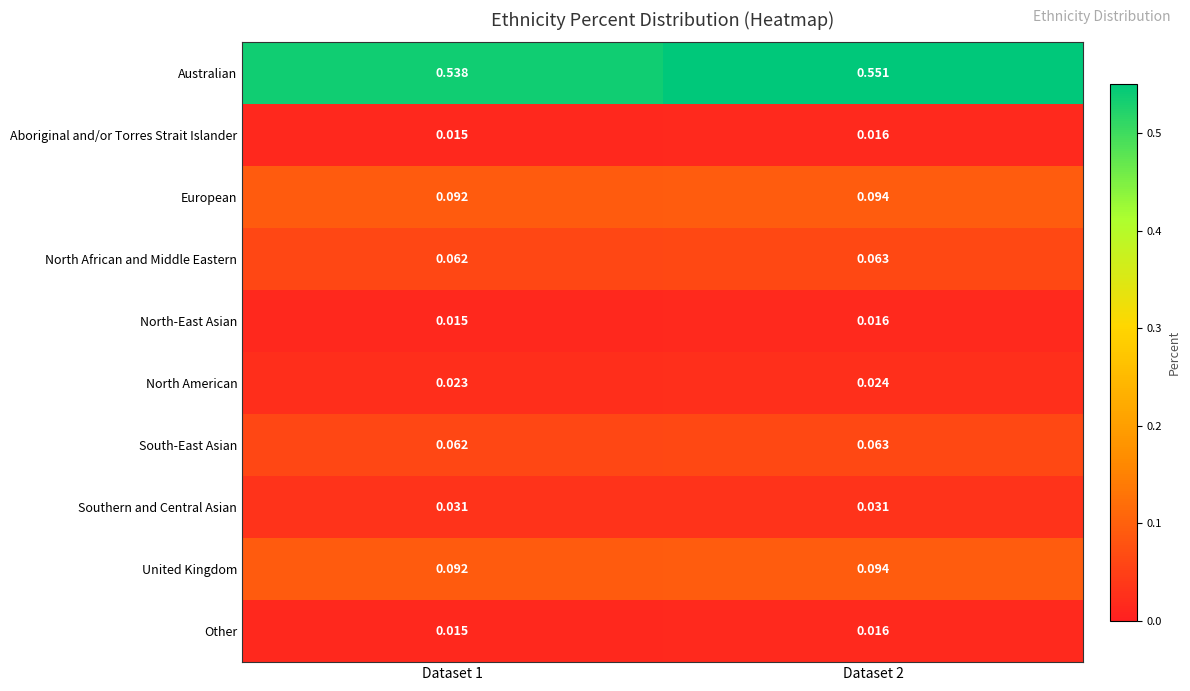

Which series changed the most between Dataset 1 and Dataset 2?

Australian